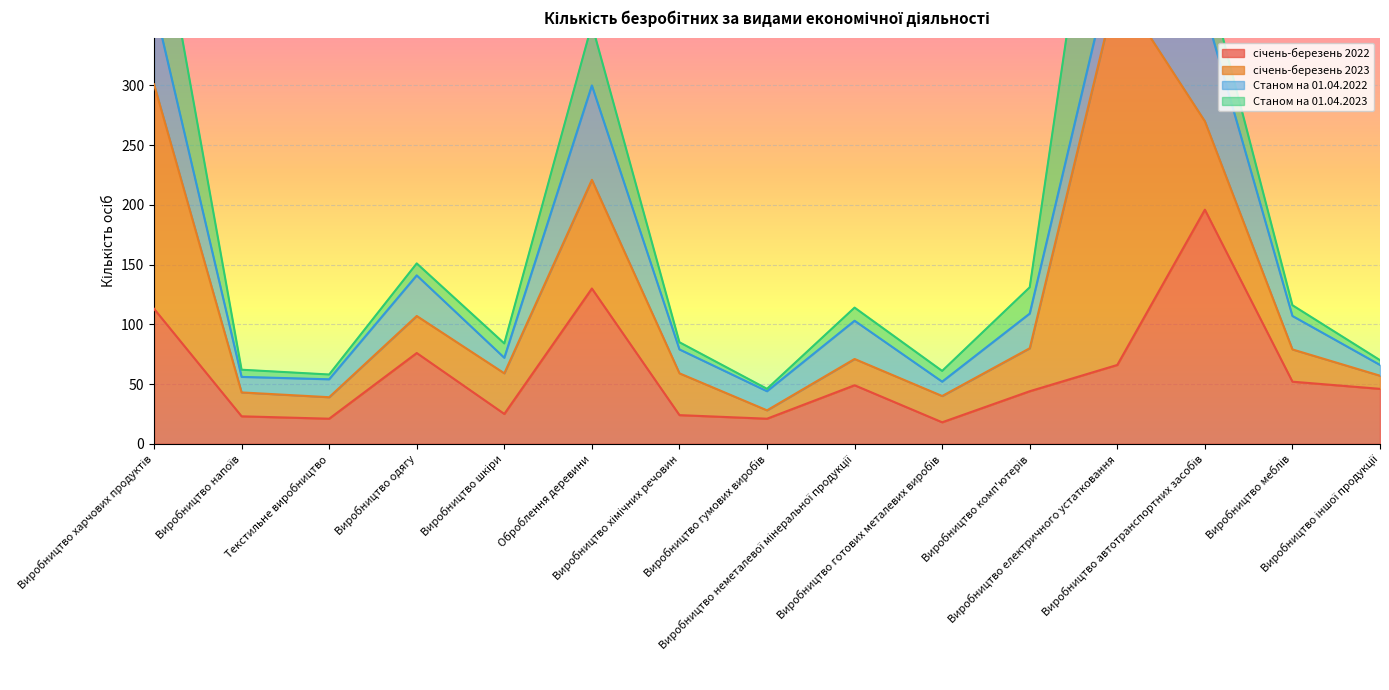

Which series changed the most between Оброблення деревини and Виробництво автотранспортних засобів?

січень-березень 2022